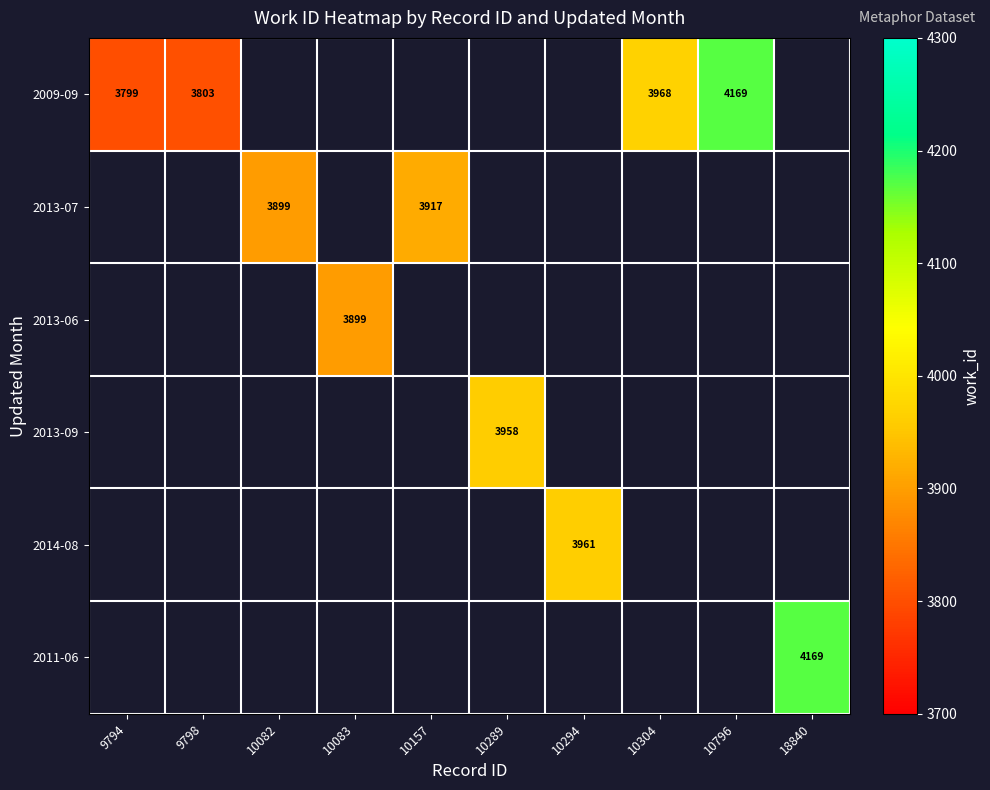

True or false: 2011-06 has a value of 1902 at 18840.

False